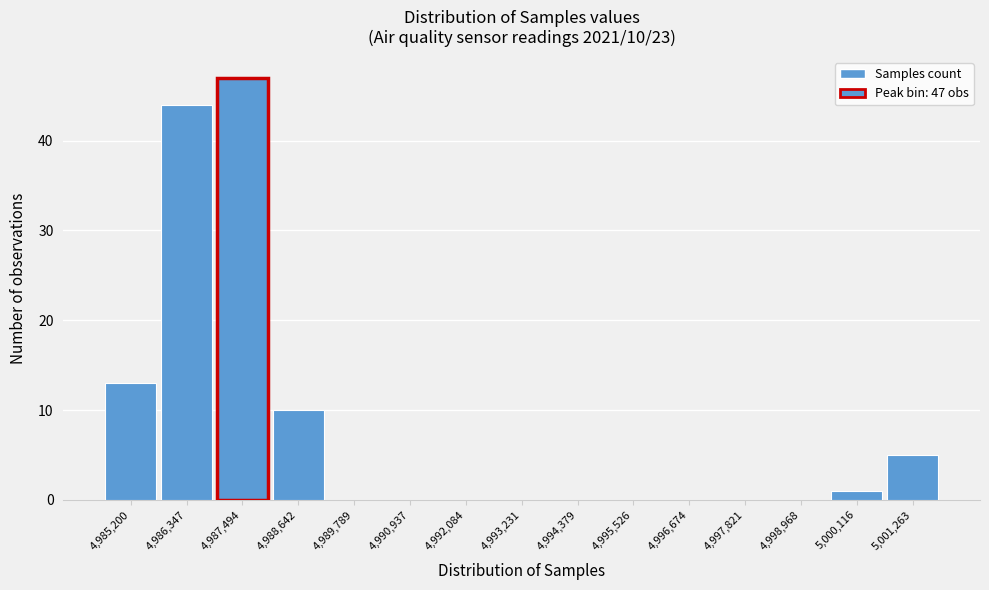

Reading left to right, list all the values displayed in this chart.

4,985,200=13	4,986,347=44	4,987,494=47	4,988,642=10	4,989,789=0	4,990,937=0	4,992,084=0	4,993,231=0	4,994,379=0	4,995,526=0	4,996,674=0	4,997,821=0	4,998,968=0	5,000,116=1	5,001,263=5